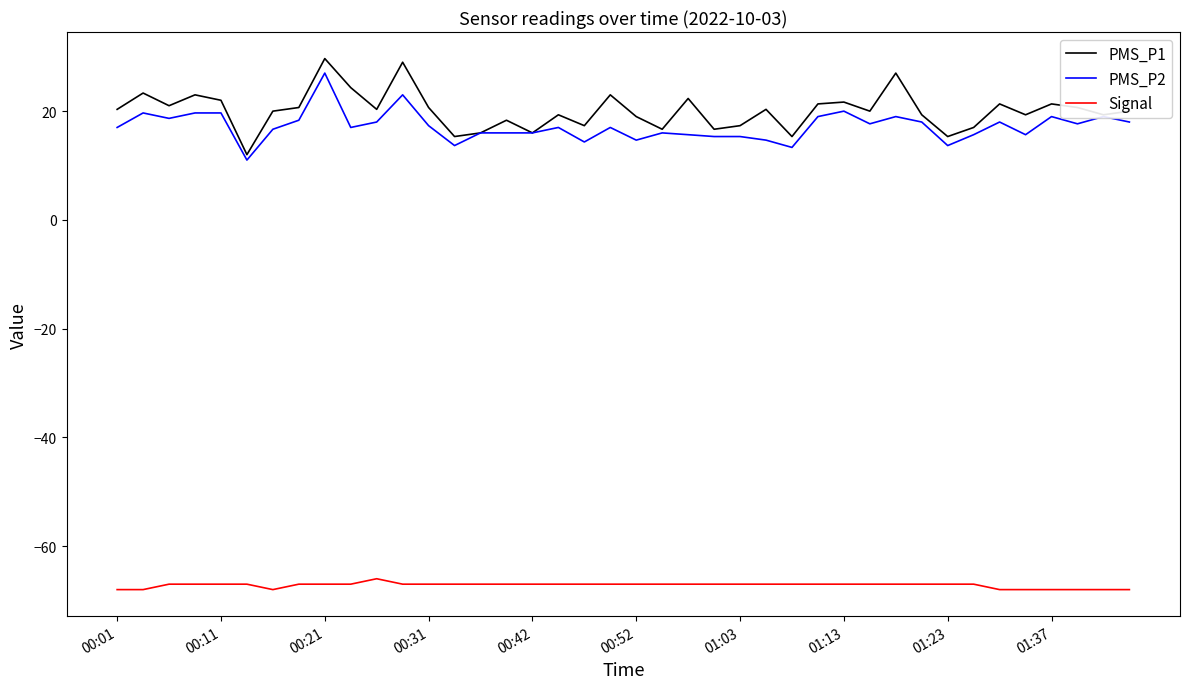

Which series has the widest spread of values?

PMS_P1